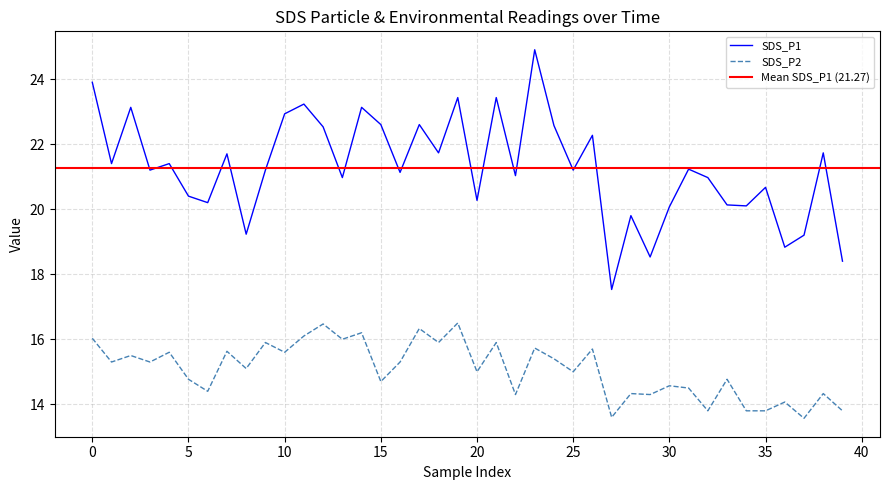

How many values in the SDS_P2 series exceed 15?

21